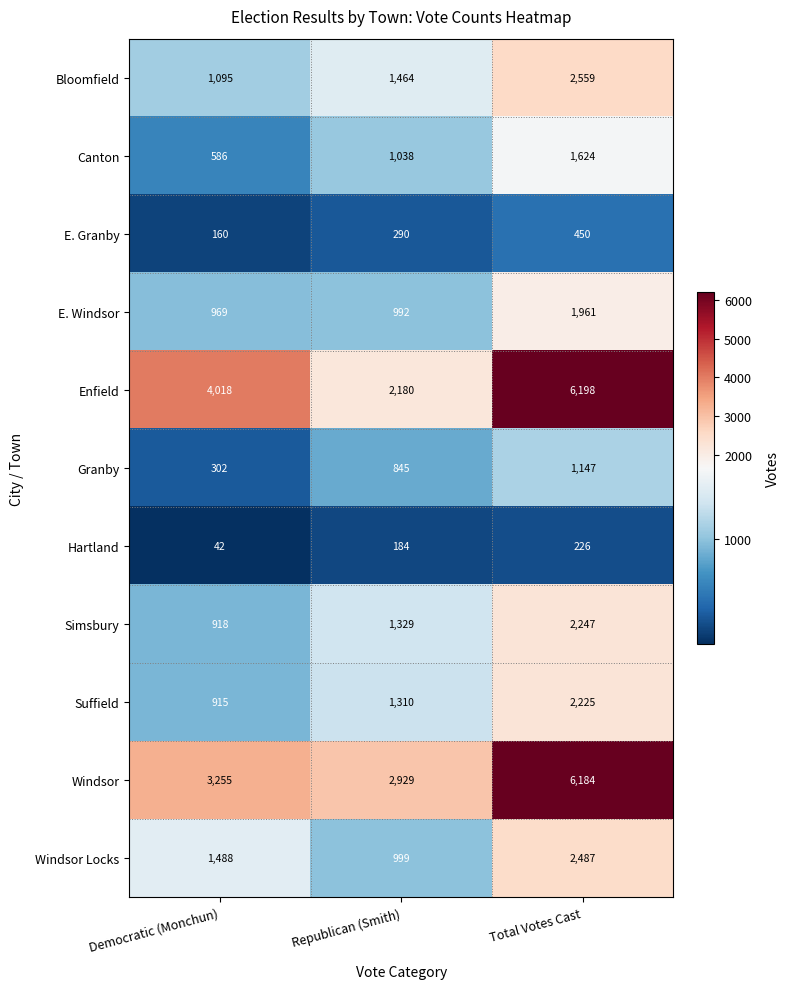

What is the spread (max minus min) of values at Republican (Smith)?

2745